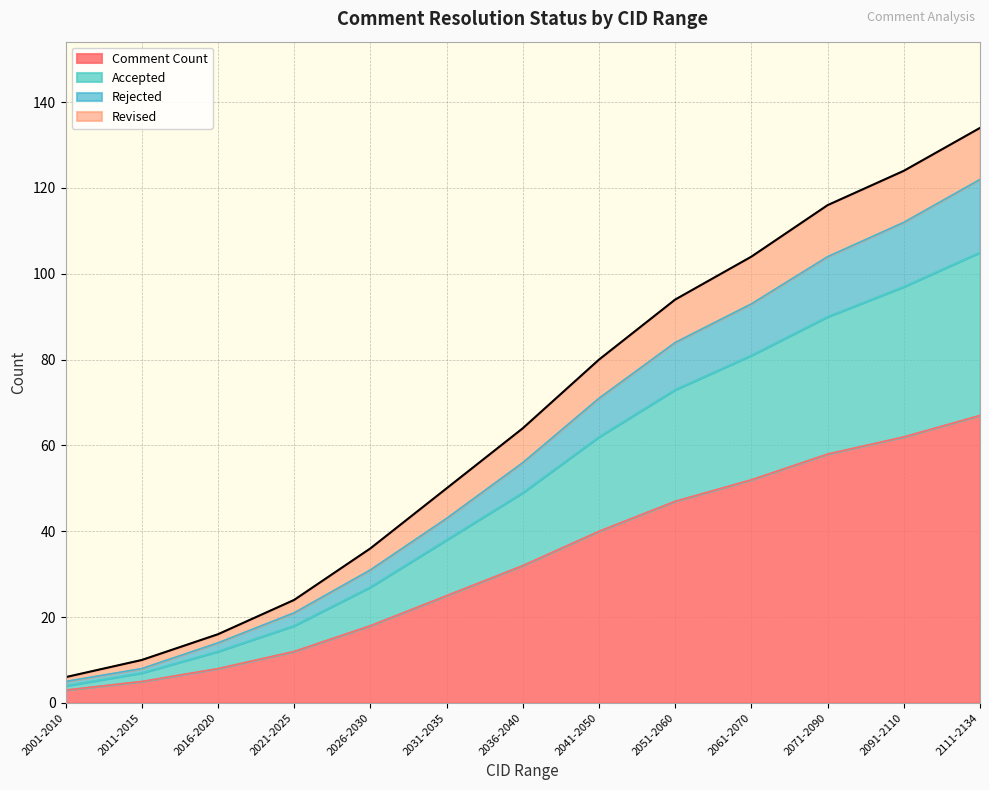

The Comment Count series shows 5 at 2011-2015. True or false?

True